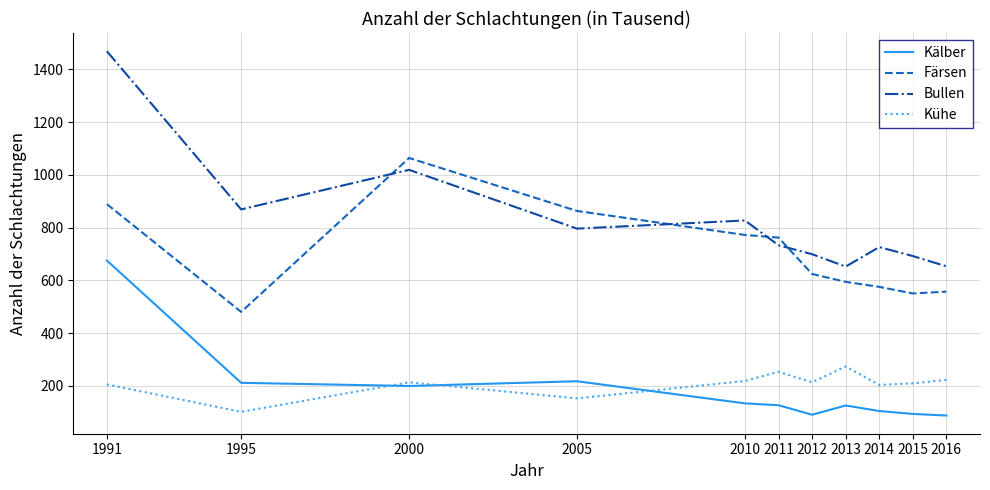

True or false: Kühe and Kälber intersect in this chart.

True